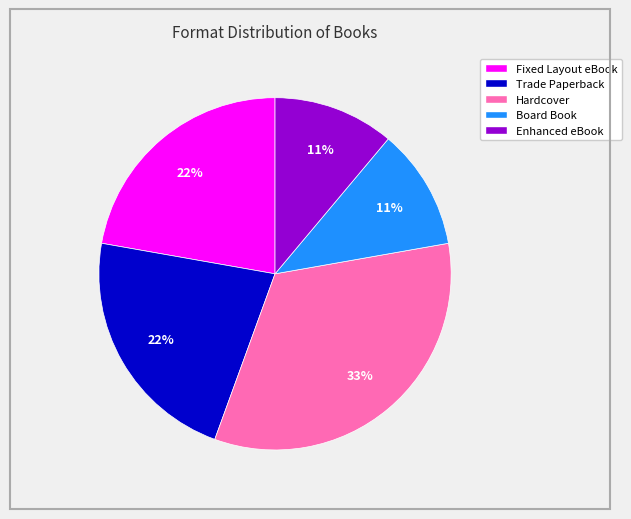

Which category has the biggest portion of the pie?

Hardcover